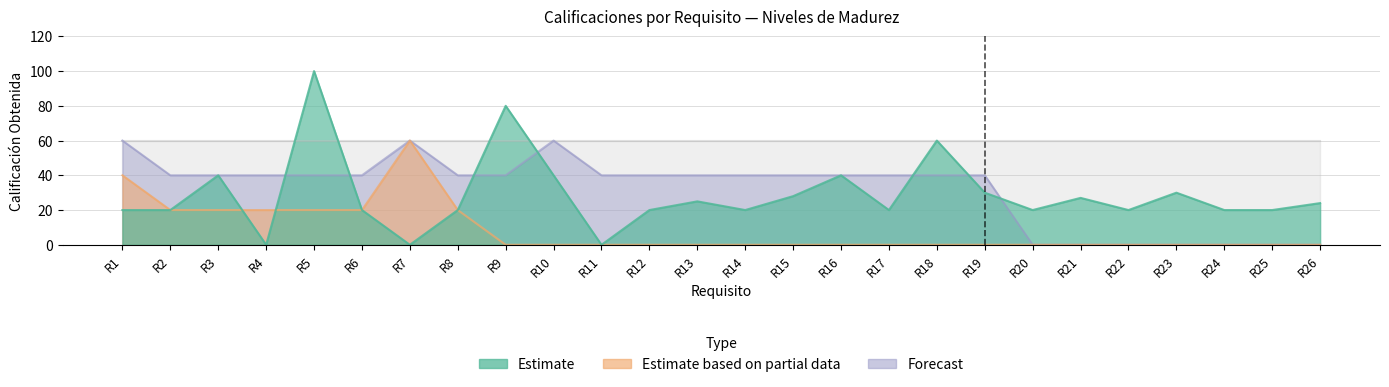

What is the spread (max minus min) of values at R16?

40